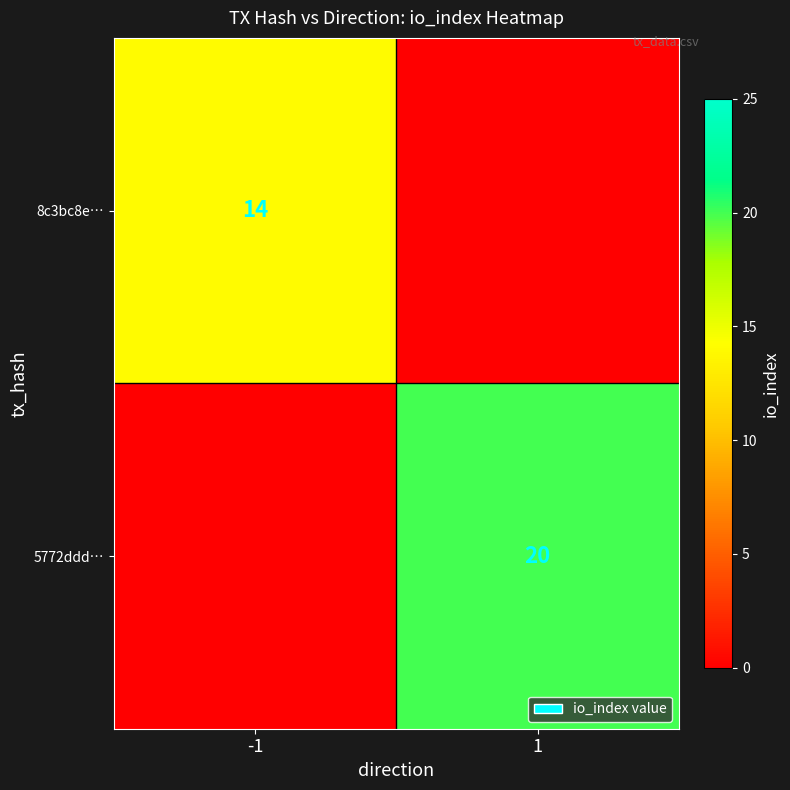

True or false: 8c3bc8e… has a value of 4 at -1.

False